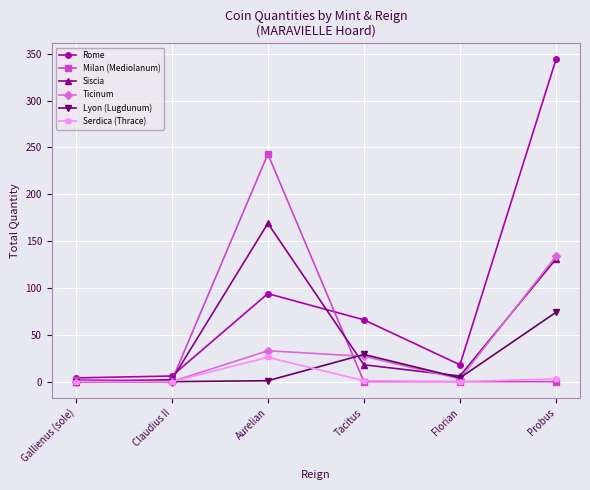

Which series has the largest total across all categories?

Rome